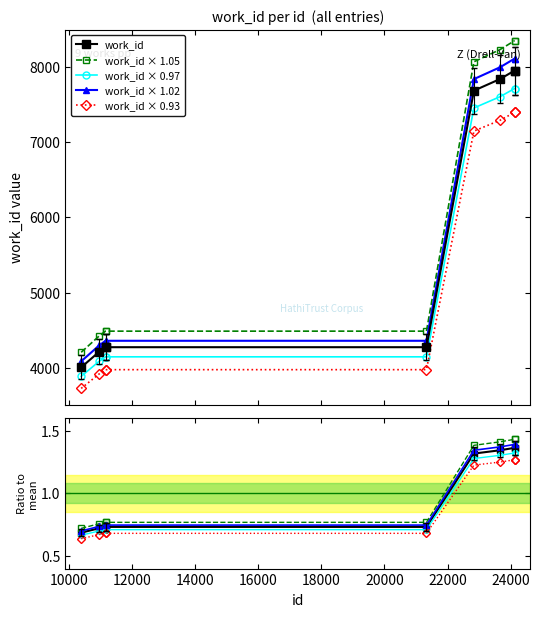

At which label does the data first exceed 4272?

22834